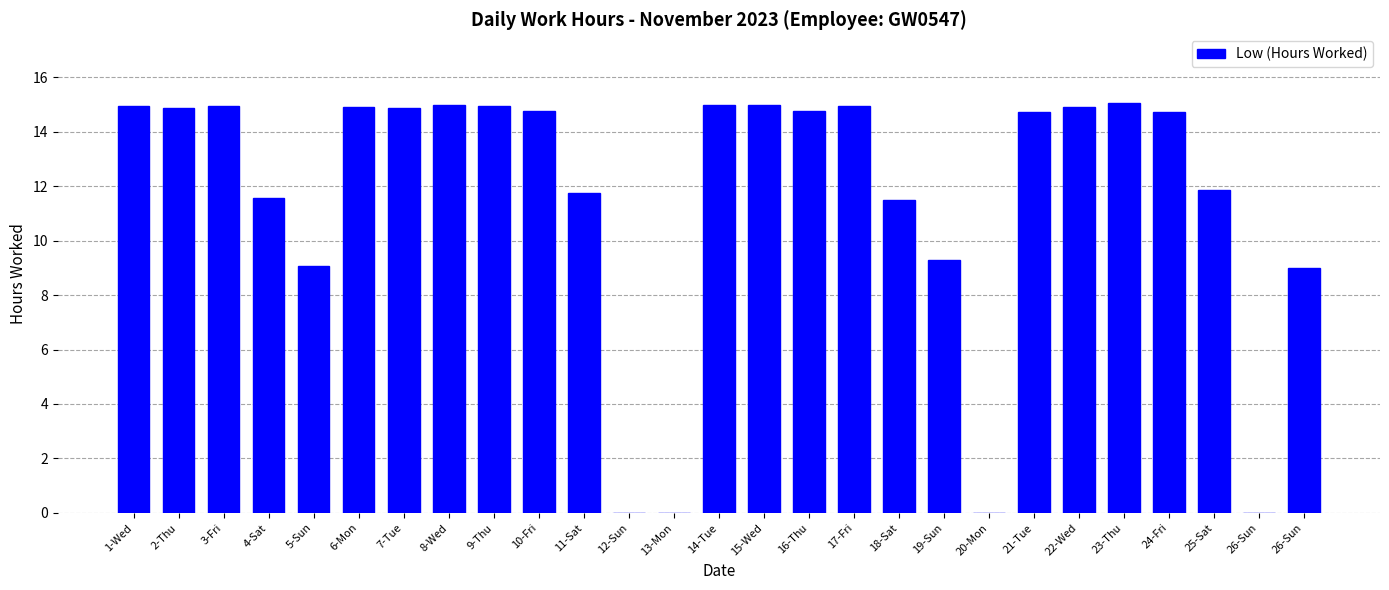

Reading left to right, transcribe all the data shown in this chart.

14.9	14.9	14.9	11.6	9.1	14.9	14.9	15.0	14.9	14.8	11.8	0.0	0.0	15.0	15.0	14.8	14.9	11.5	9.3	0.0	14.7	14.9	15.1	14.7	11.9	0.0	9.0